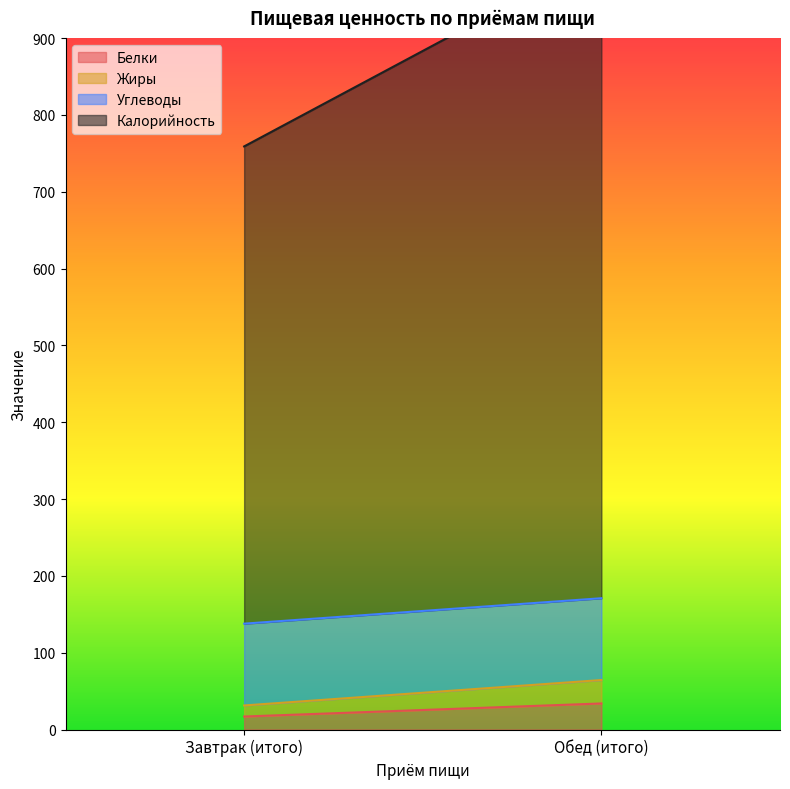

Is it true that Белки equals 25.8 at Завтрак (итого)?

False